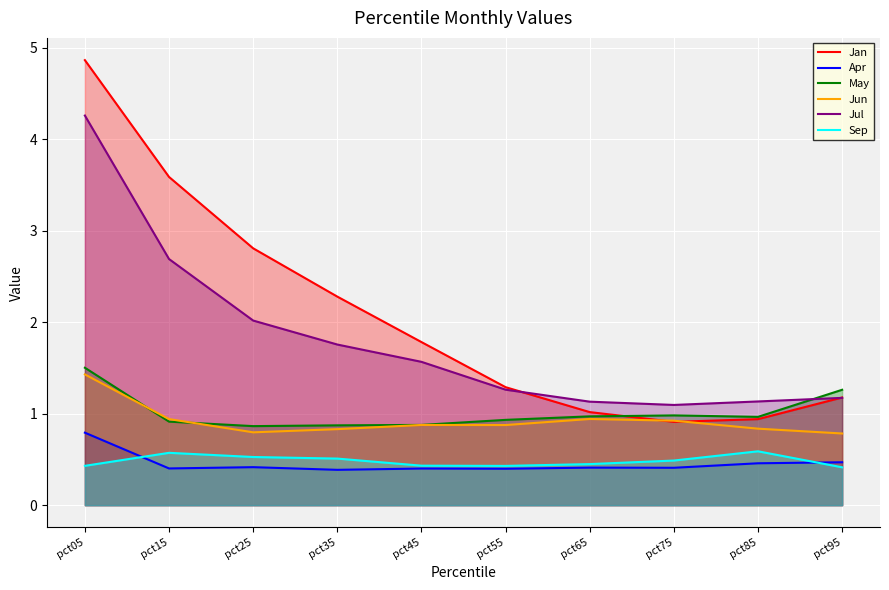

Rank the series at pct25 from highest to lowest value.

Jan, Jul, May, Jun, Sep, Apr